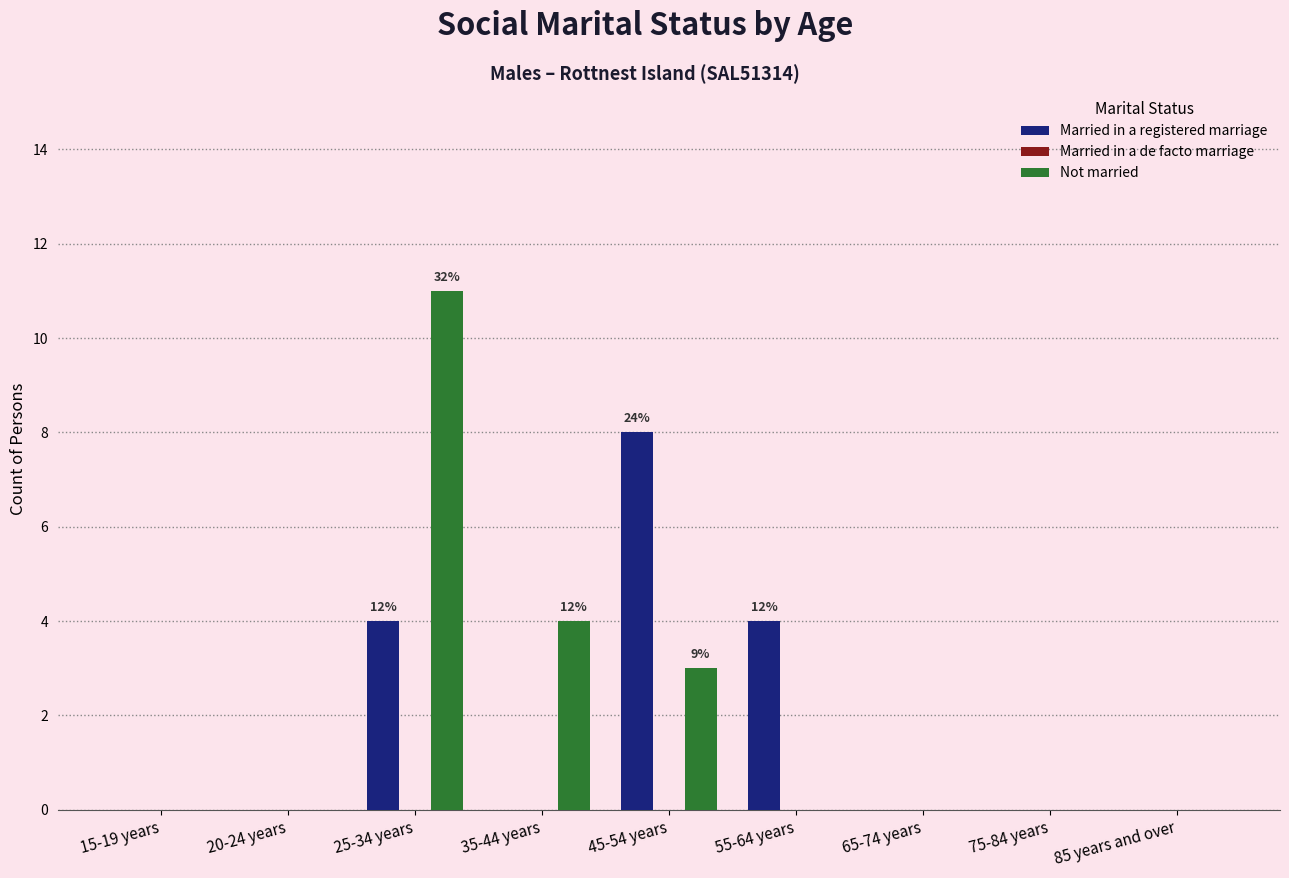

Which series has the largest total across all categories?

Not married